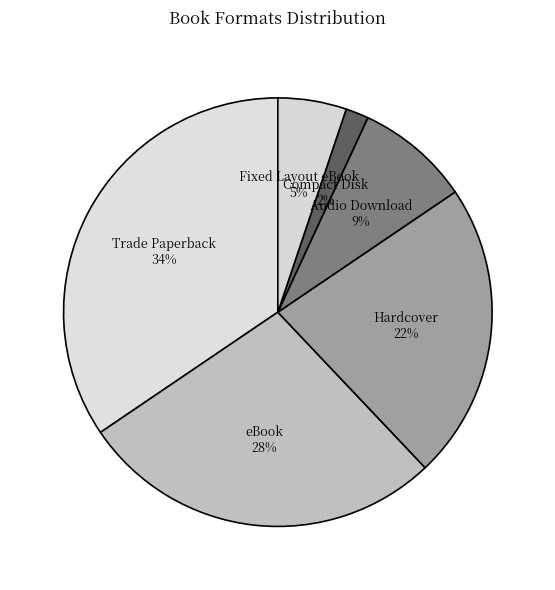

Which has a higher value, Audio Download or Fixed Layout eBook?

Audio Download